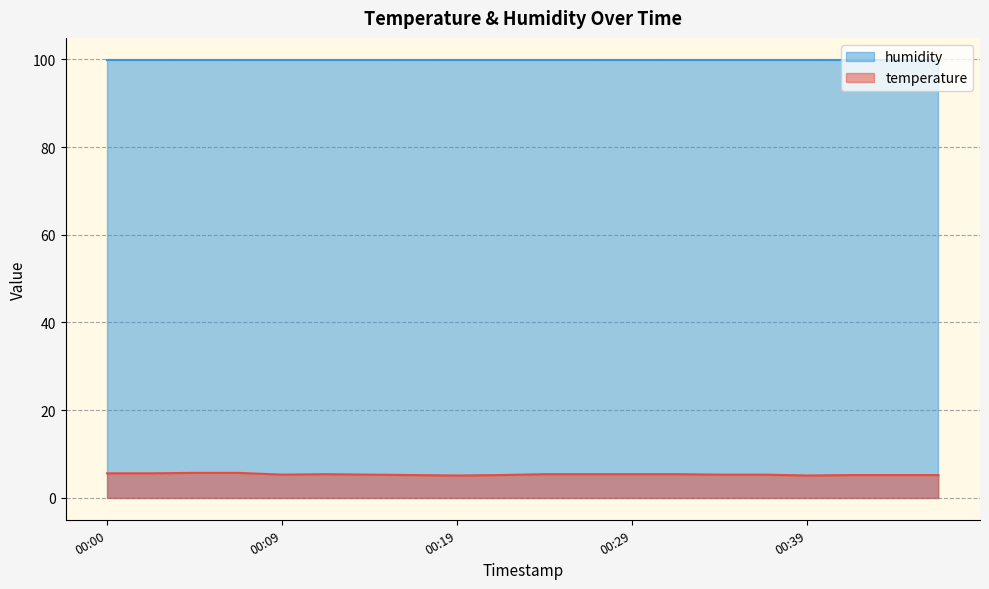

What is the sum of the values at 00:46 and 00:41?

10.4